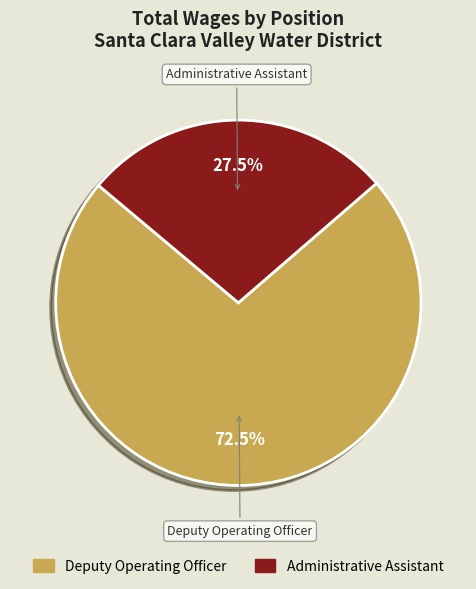

Is there any slice that represents more than half of the pie?

Yes